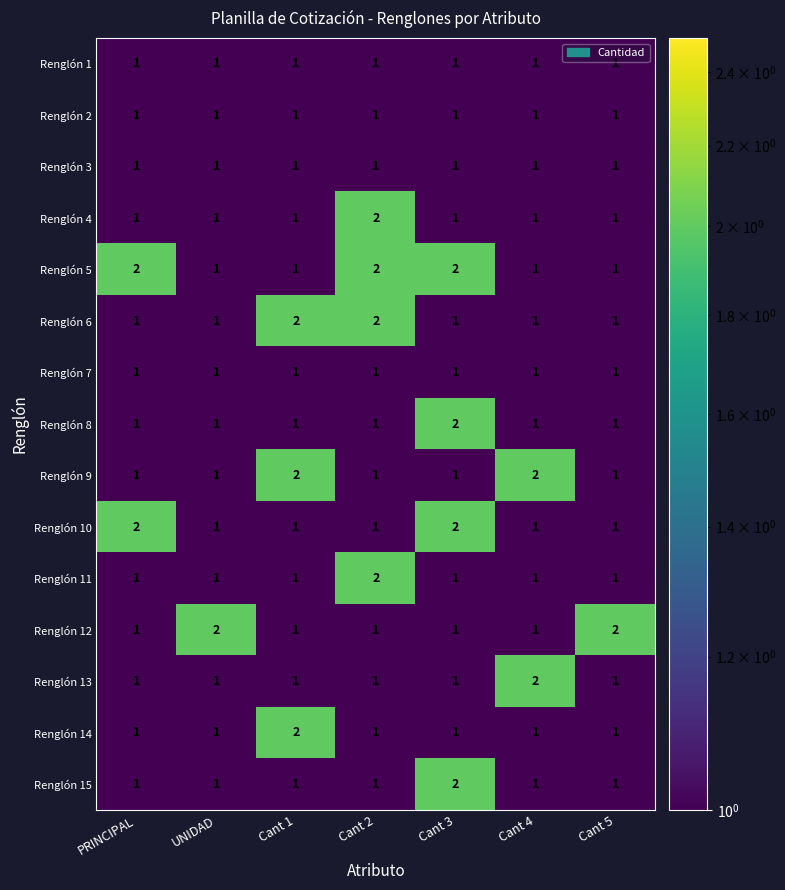

How many data points does each series have?

7